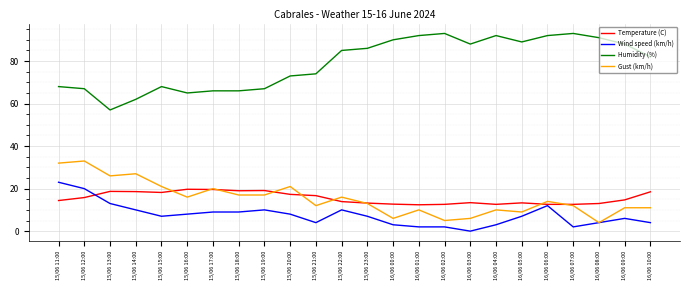

True or false: Temperature (C) and Humidity (%) cross at least once.

False